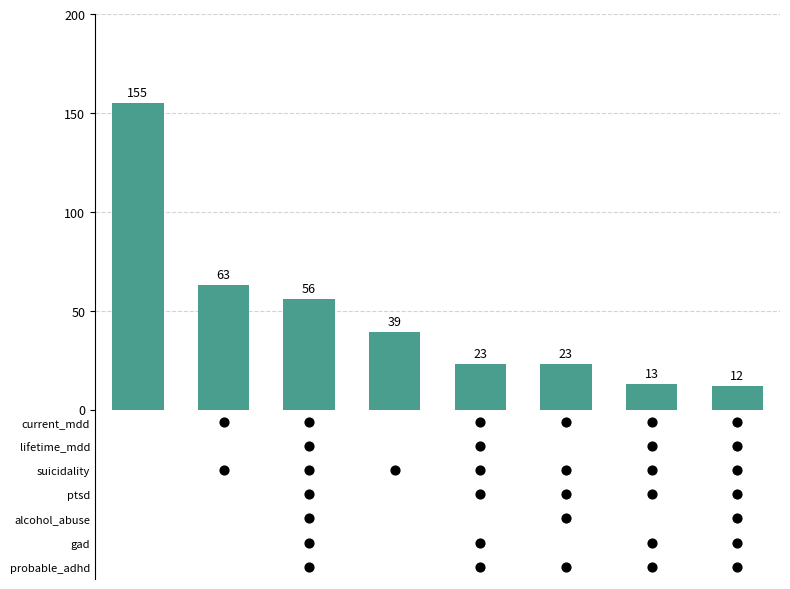

What is the change in value from 2 to 5?

-33